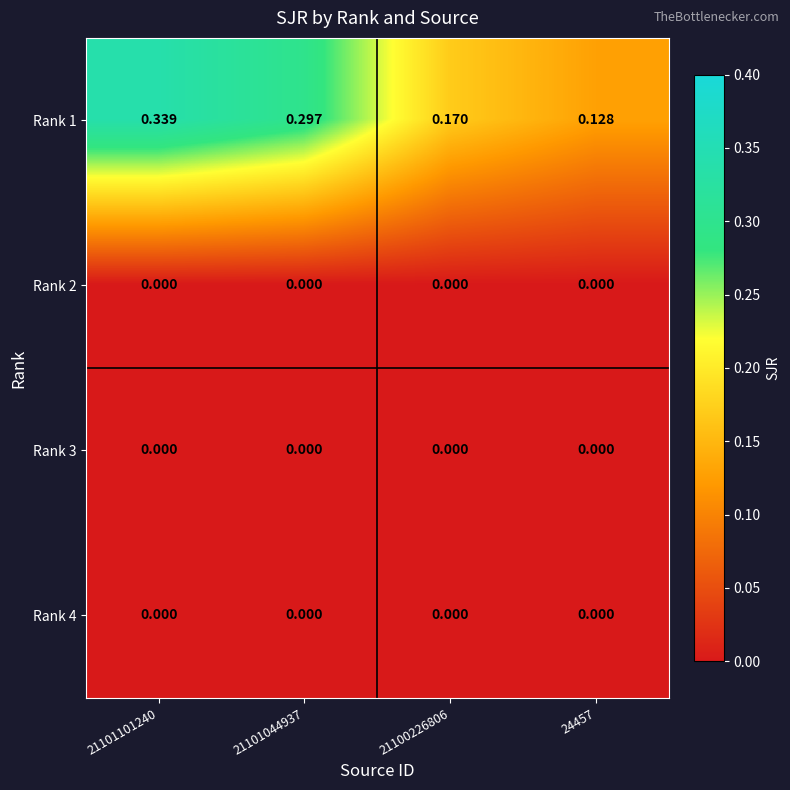

Reading left to right, list all the values displayed in this chart.

Rank 1: 21101101240=0.3	21101044937=0.3	21100226806=0.2	24457=0.1
Rank 2: 21101101240=0.0	21101044937=0.0	21100226806=0.0	24457=0.0
Rank 3: 21101101240=0.0	21101044937=0.0	21100226806=0.0	24457=0.0
Rank 4: 21101101240=0.0	21101044937=0.0	21100226806=0.0	24457=0.0